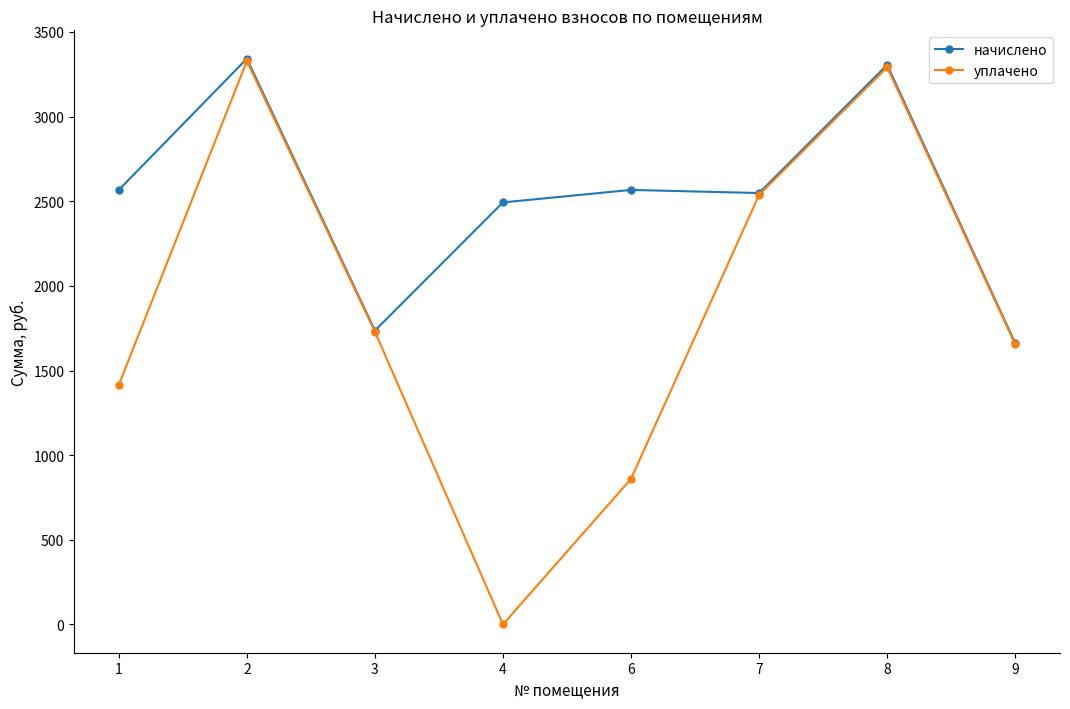

What is the average value of the начислено series?

2527.8